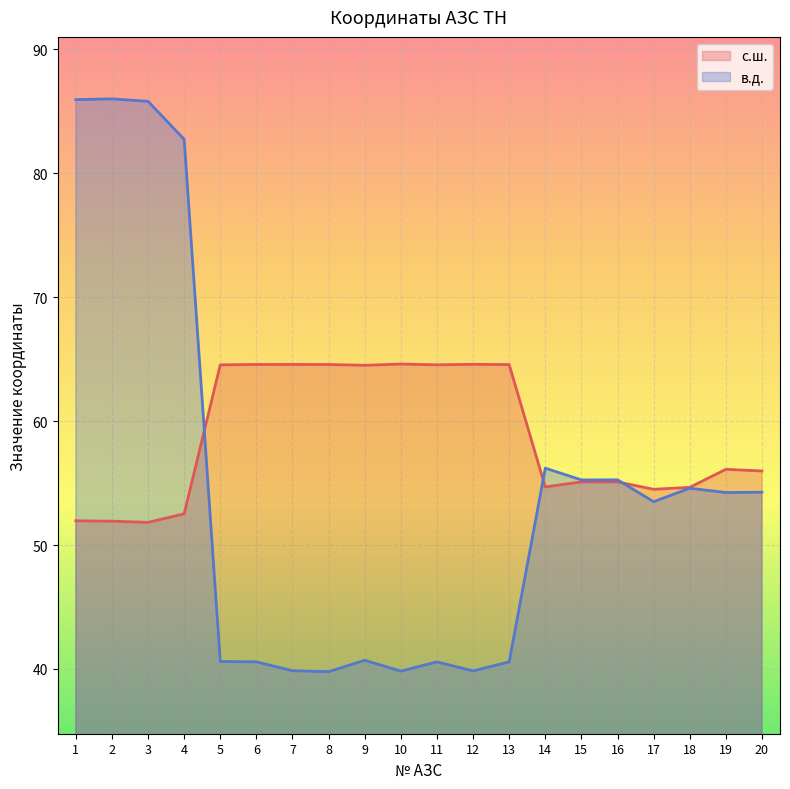

Rank the series by their average value, from highest to lowest.

с.ш., в.д.